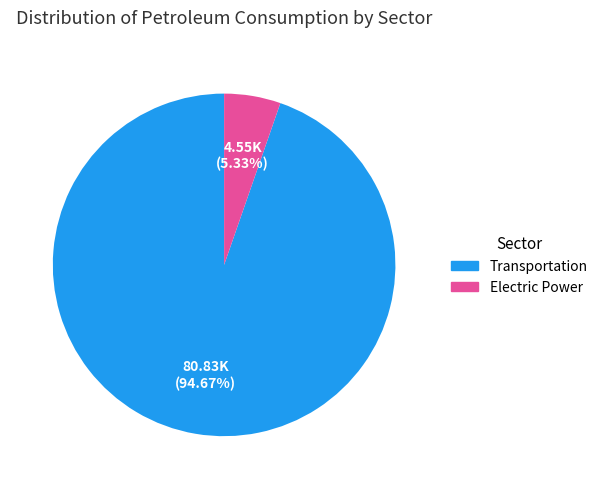

Rank the categories by value from highest to lowest.

Transportation, Electric Power